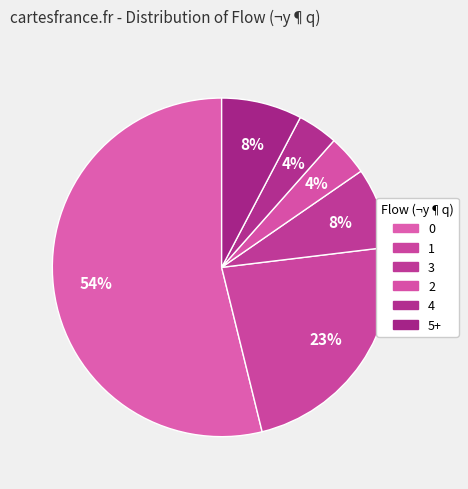

How many segments does this pie chart have?

6